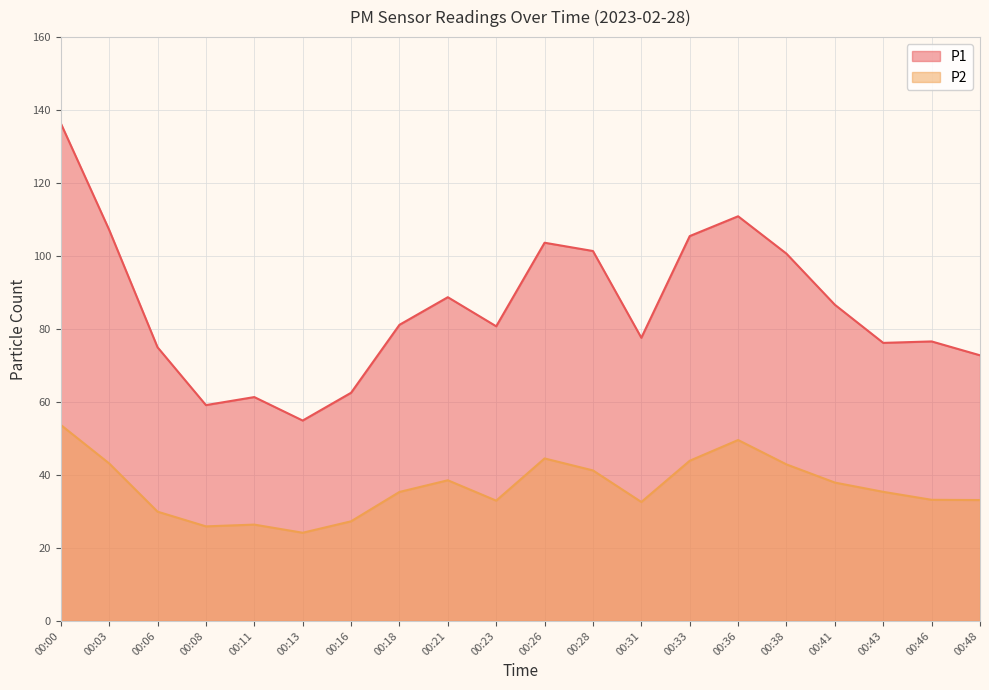

How many values in the P2 series exceed 35?

11